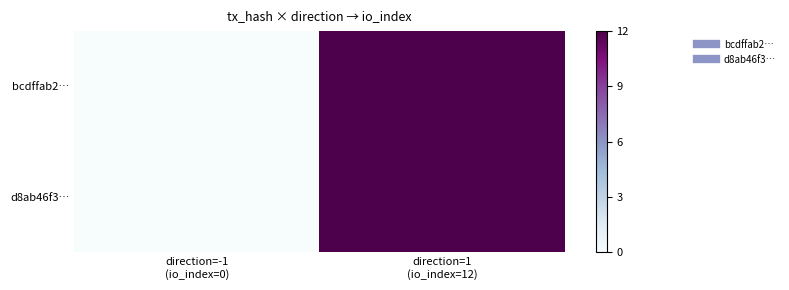

List the series in order of their peak value, highest first.

bcdffab2…, d8ab46f3…